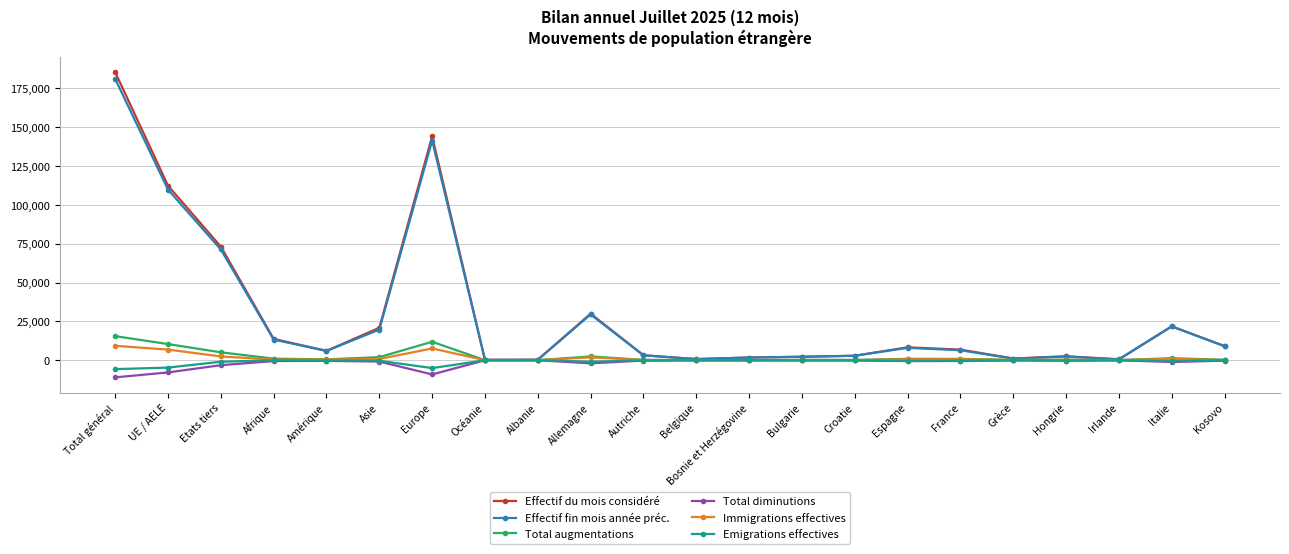

At which category is the sum across all series the highest?

Total général